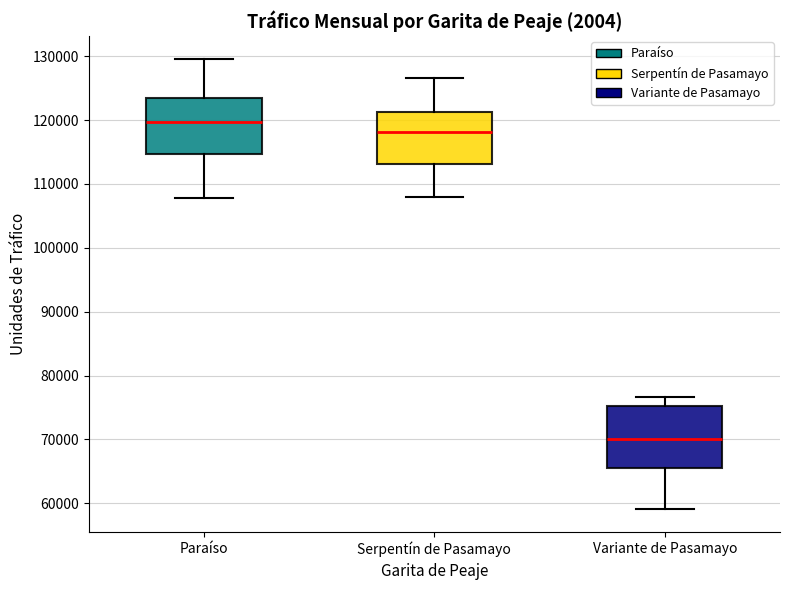

Where is the upper edge of the box for Variante de Pasamayo on the y-axis? The values are not printed on the chart, so give them approximately, as read against the axis.

75000